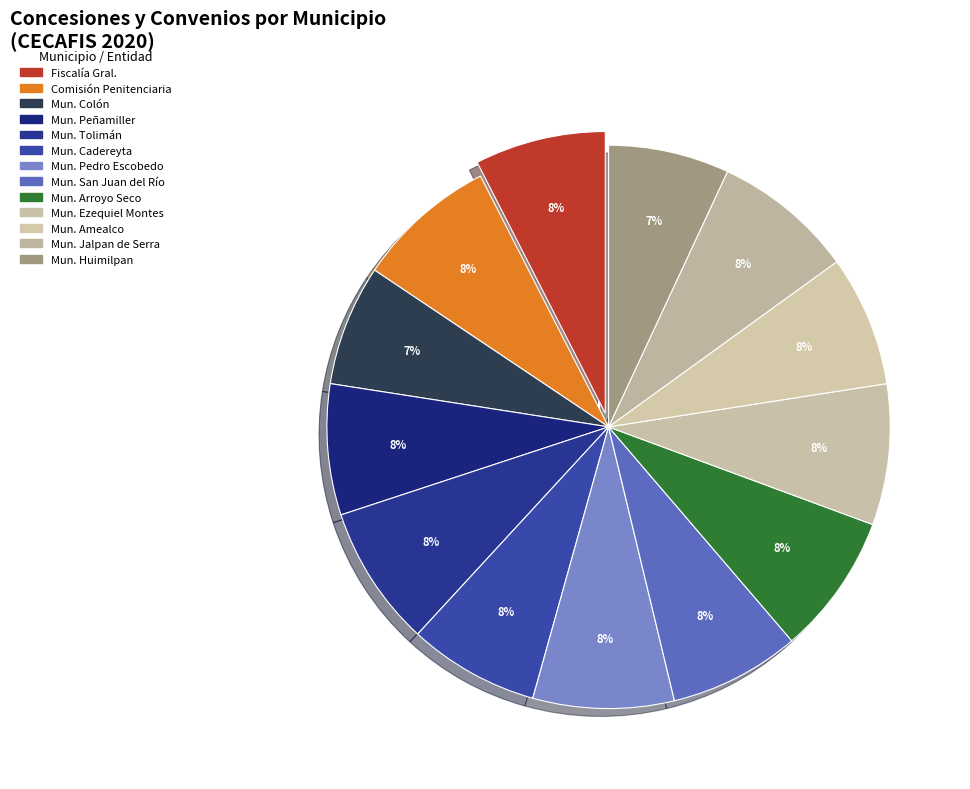

Is there any slice that represents more than half of the pie?

No